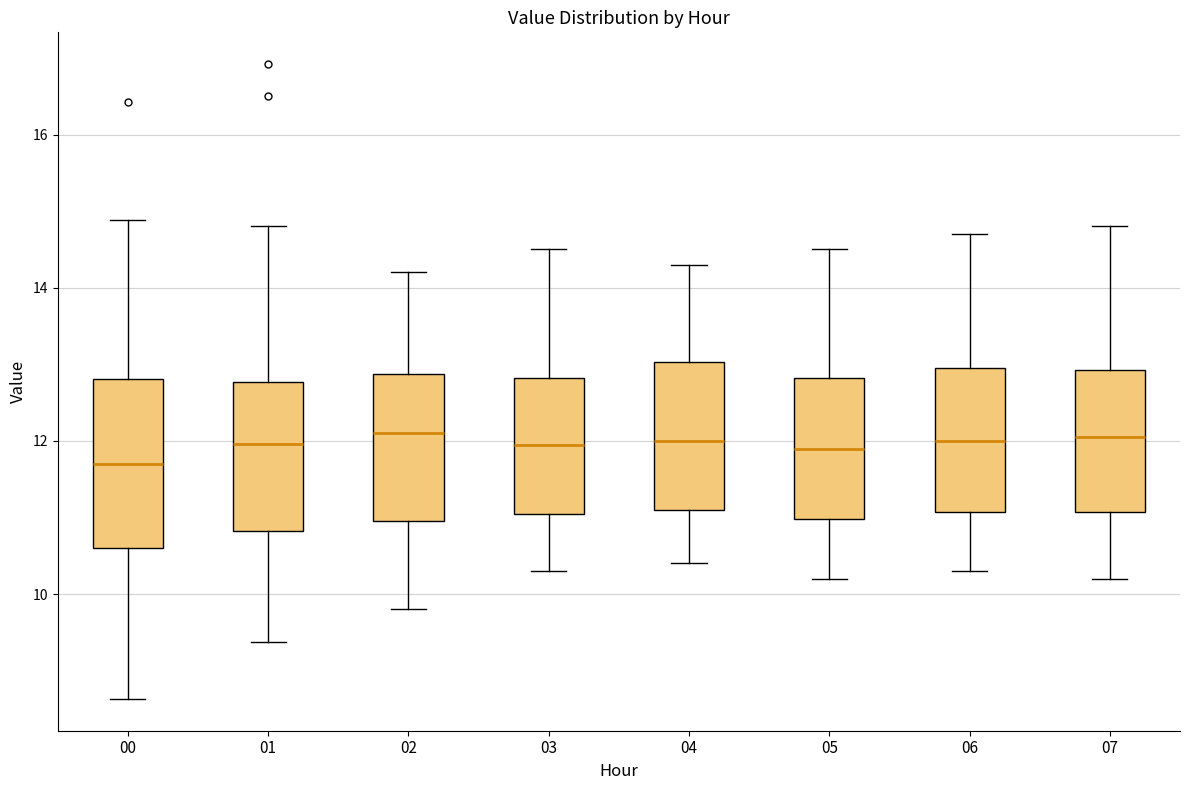

Reading left to right, read every box against the y-axis: the position of its median line, the range the box covers, and the ends of its whiskers. The values are not printed on the chart, so give them approximately, as read against the axis.

00: median 11.8, box 10.6 to 12.8, whiskers 8.6 to 14.8
01: median 12.0, box 10.8 to 12.8, whiskers 9.4 to 14.8
02: median 12.2, box 11.0 to 12.8, whiskers 9.8 to 14.2
03: median 12.0, box 11.0 to 12.8, whiskers 10.4 to 14.6
04: median 12.0, box 11.2 to 13.0, whiskers 10.4 to 14.4
05: median 12.0, box 11.0 to 12.8, whiskers 10.2 to 14.6
06: median 12.0, box 11.0 to 13.0, whiskers 10.4 to 14.8
07: median 12.0, box 11.0 to 13.0, whiskers 10.2 to 14.8